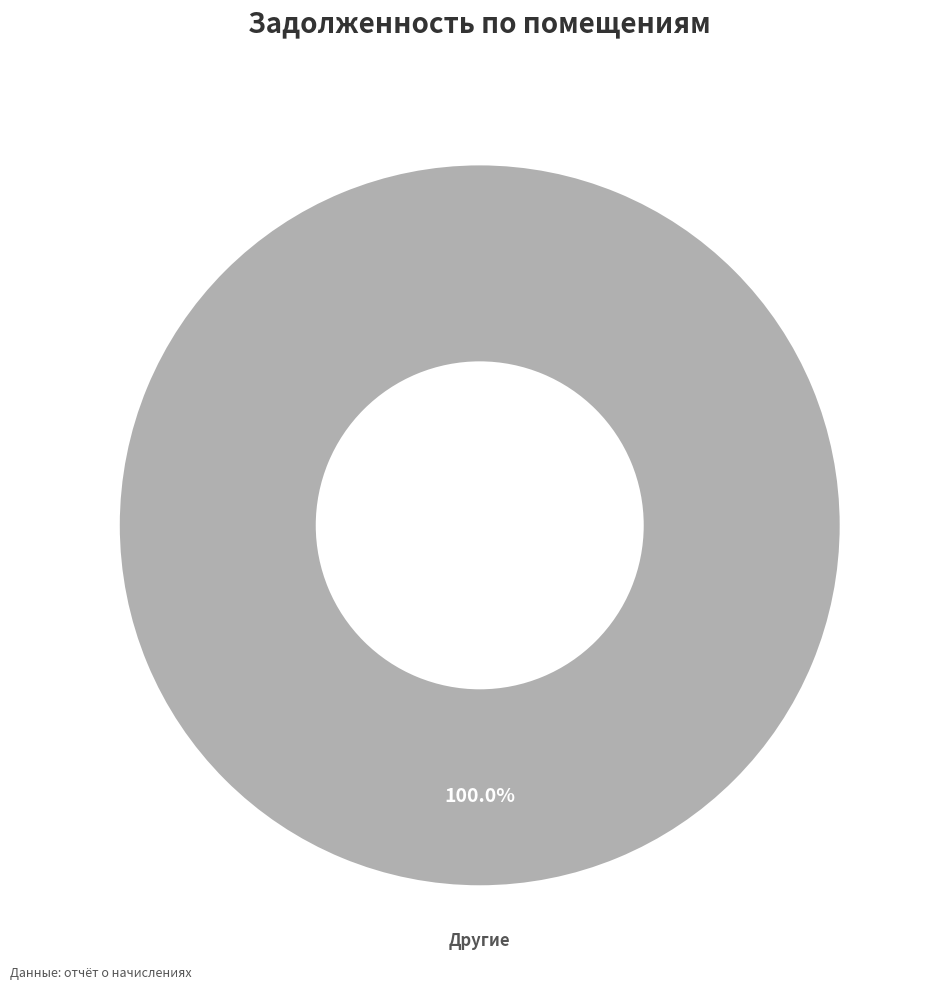

Count the number of slices in the pie.

1